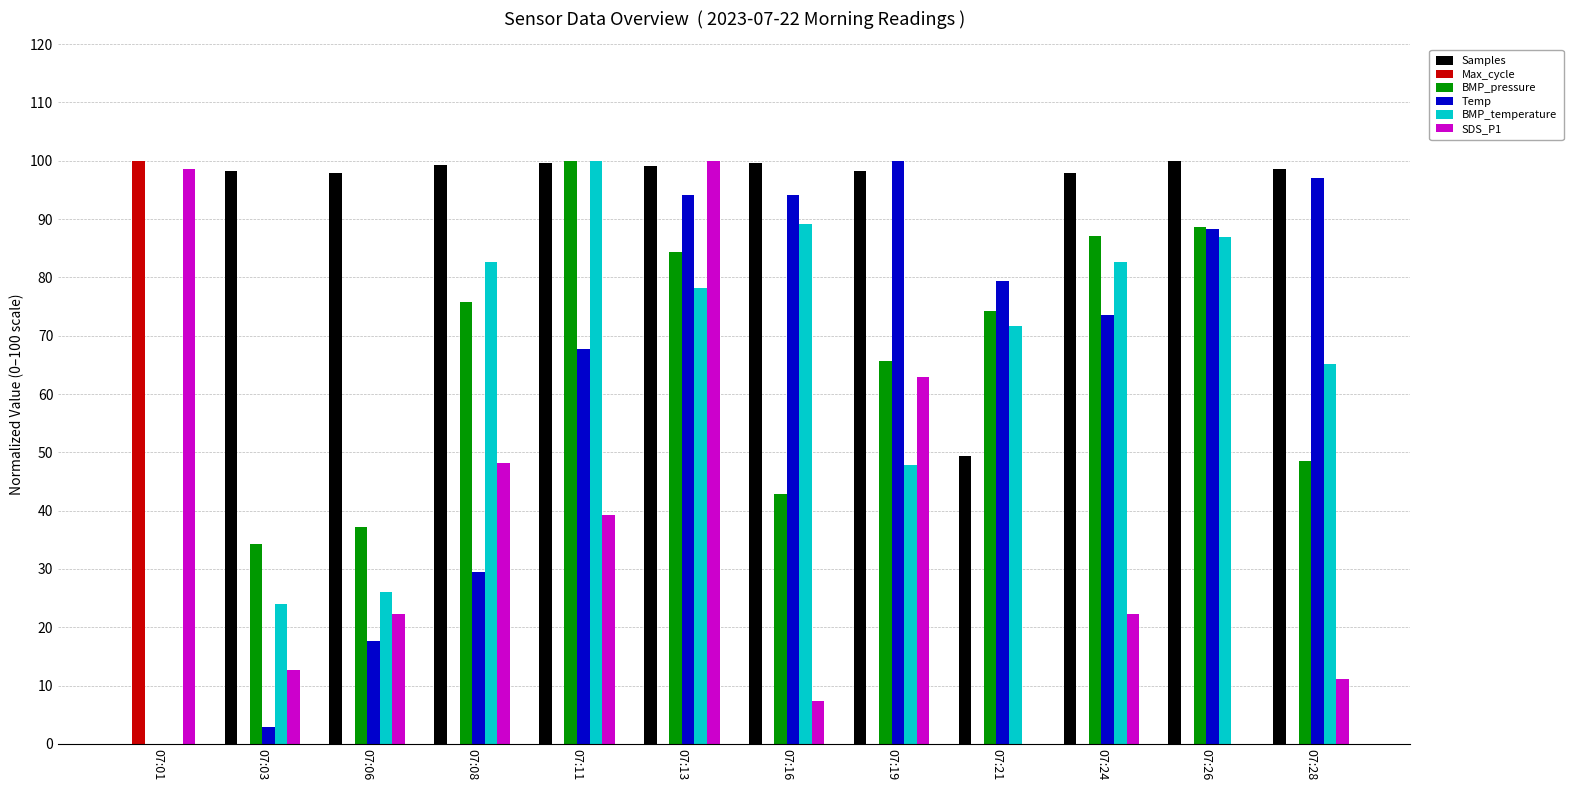

What is the greatest value displayed?

100.0